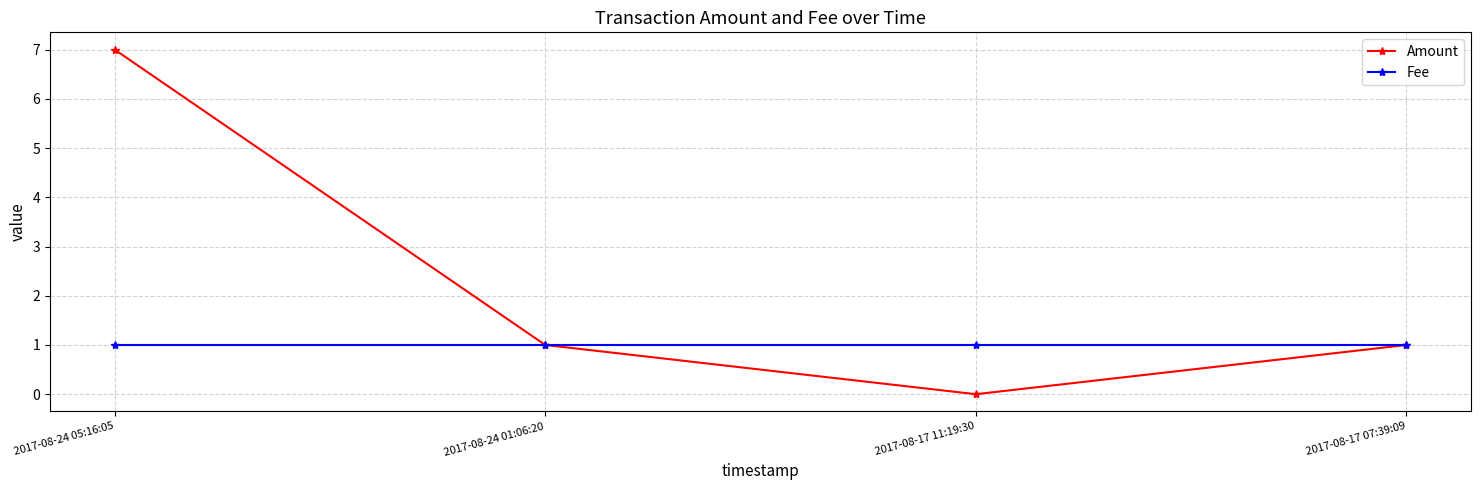

Between 2017-08-17 11:19:30 and 2017-08-17 07:39:09, which series saw the biggest shift?

Amount